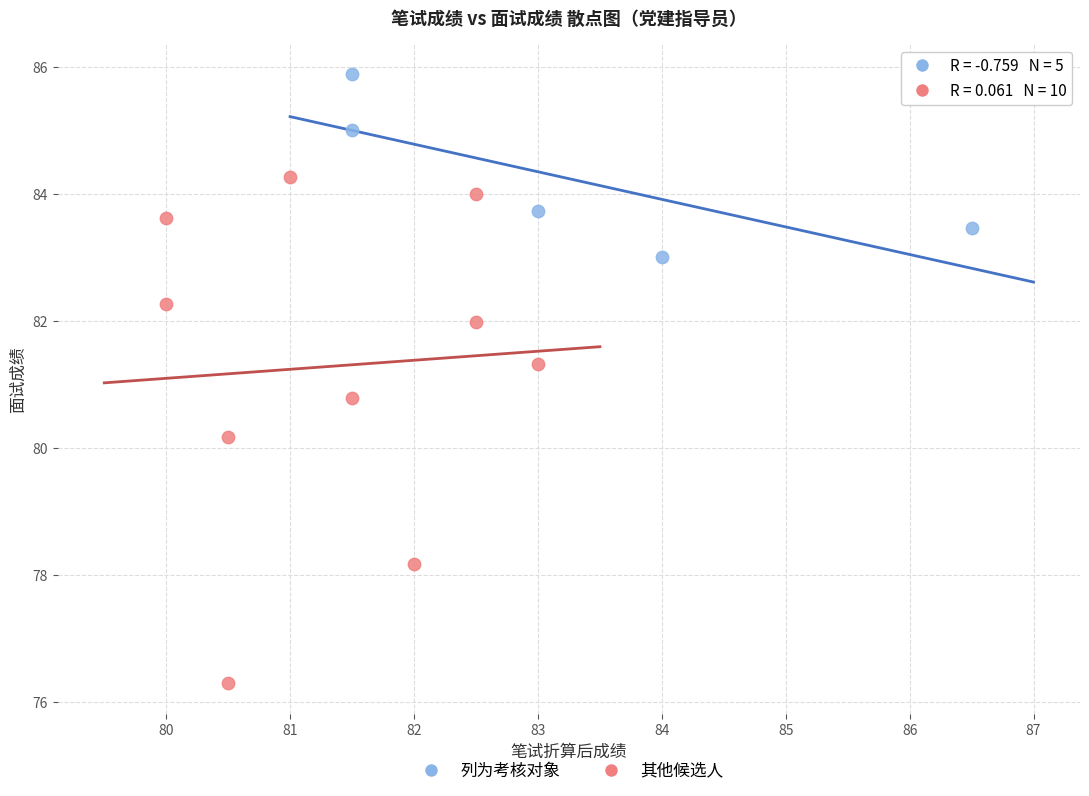

Which series reaches the minimum Y coordinate?

其他候选人